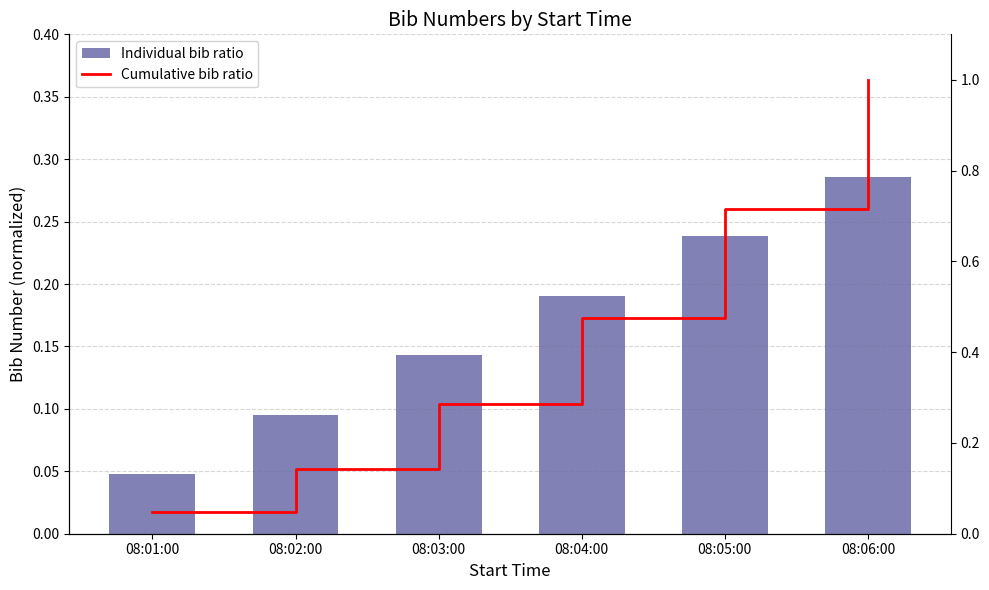

What is the difference between the maximum and second lowest values in the Cumulative bib ratio series?

0.9